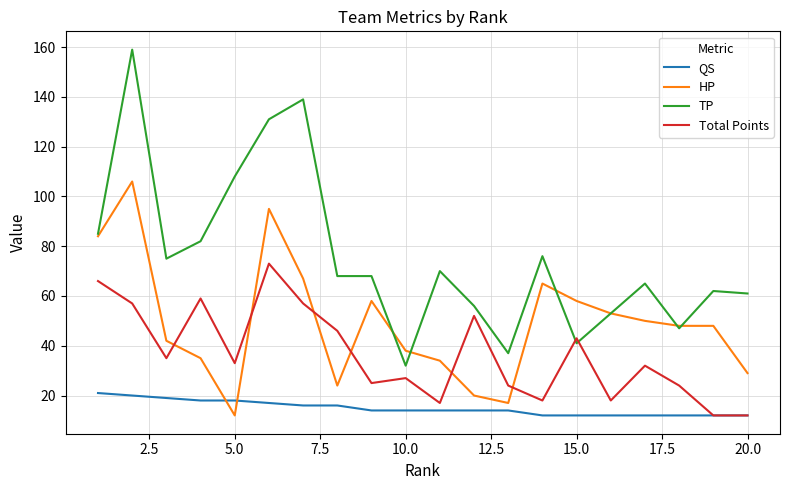

Which series has the largest total across all categories?

TP